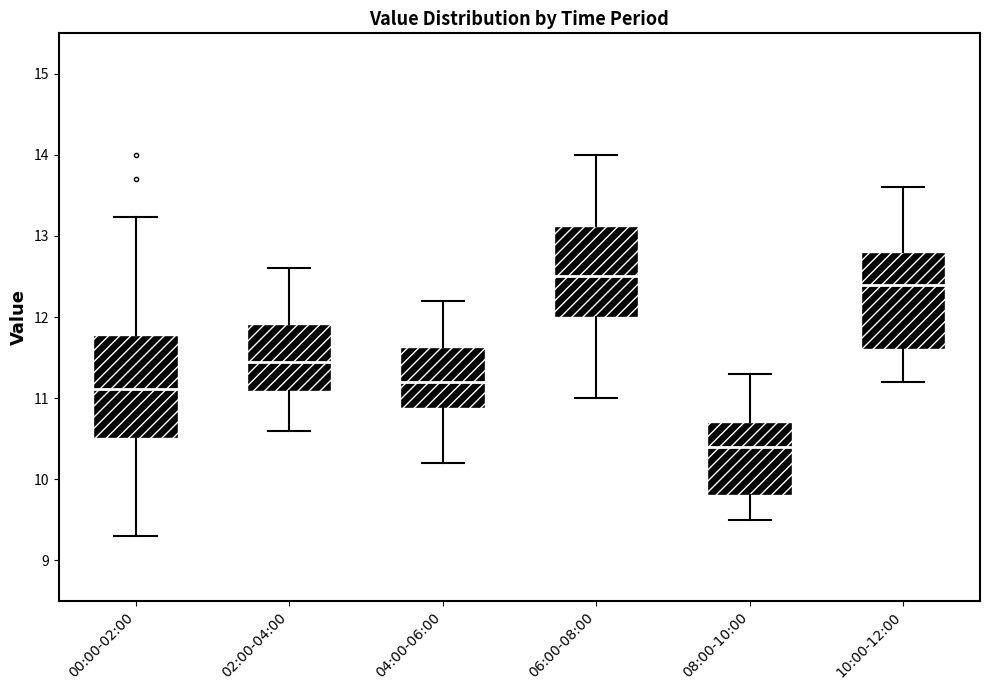

Where is the lower edge of the box for 10:00-12:00 on the y-axis? The values are not printed on the chart, so give them approximately, as read against the axis.

11.6